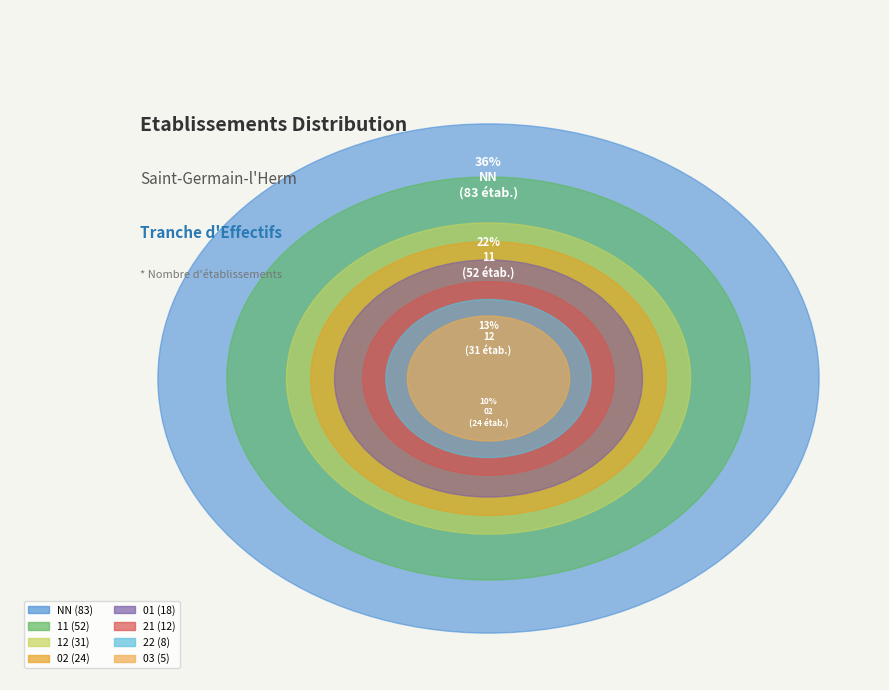

How many slices are in this pie chart?

8